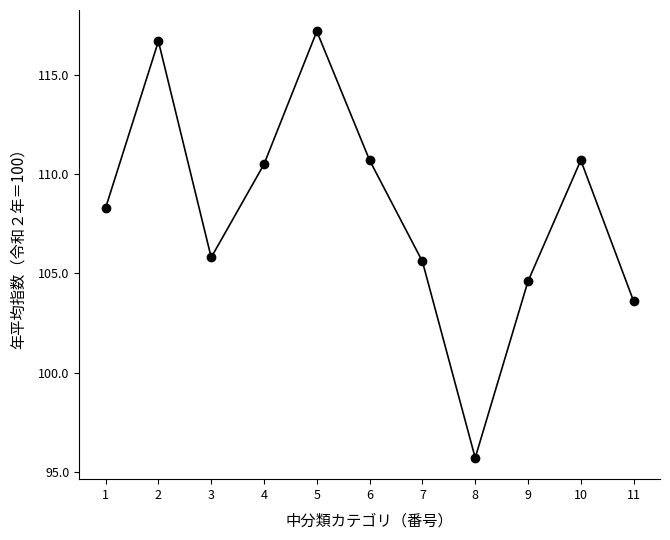

At which label does the data first exceed 108?

1